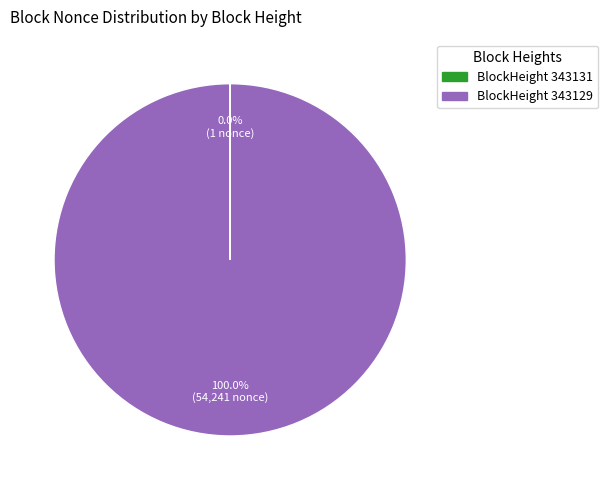

Is there any slice that represents more than half of the pie?

Yes